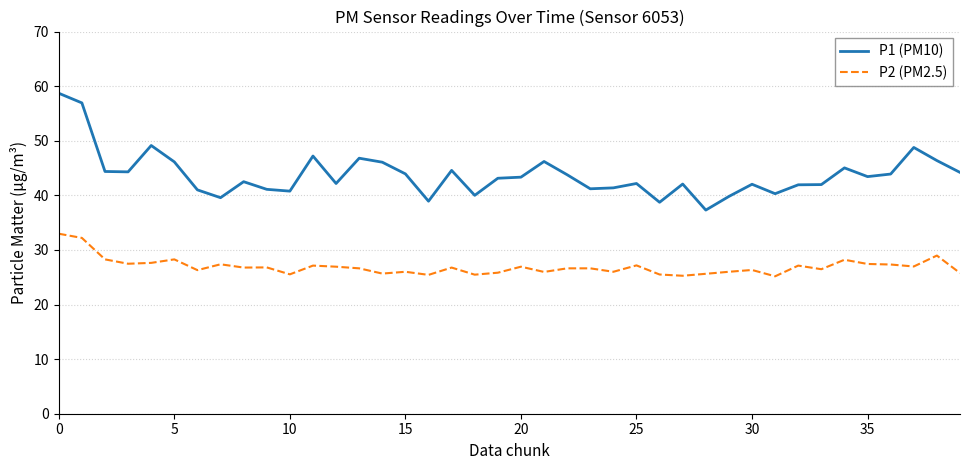

List the series in order of their peak value, lowest first.

P2 (PM2.5), P1 (PM10)